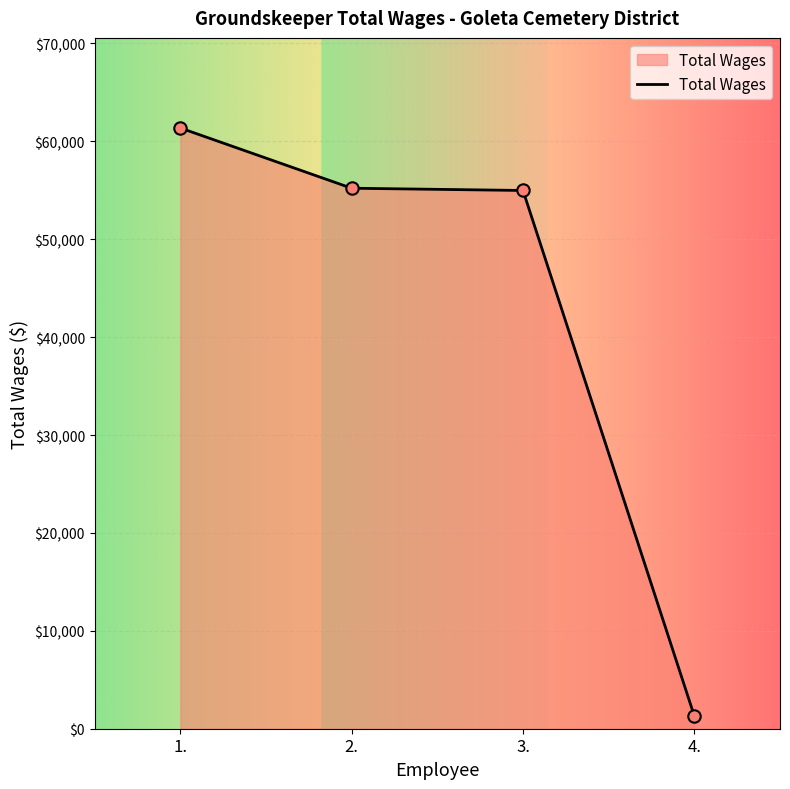

What is the ratio of the value at 3. to the value at 1.?

0.9